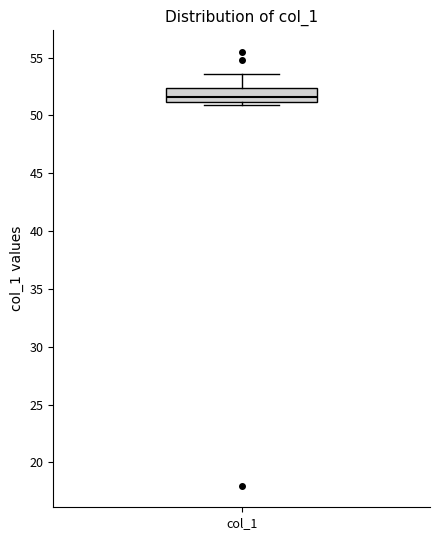

Transcribe this box plot: give where the median line is, the range the box spans, and where the two whiskers end, as read against the y-axis. The values are not printed on the chart, so give them approximately, as read against the axis.

median 51.5, box 51.0 to 52.5, whiskers 51.0 (just below the box's lower edge) to 53.5